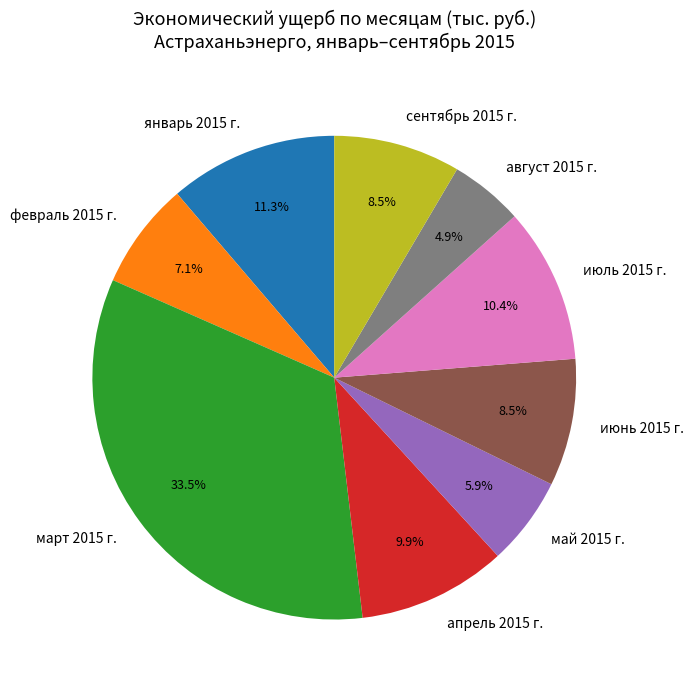

Which has a higher value, май 2015 г. or июнь 2015 г.?

июнь 2015 г.